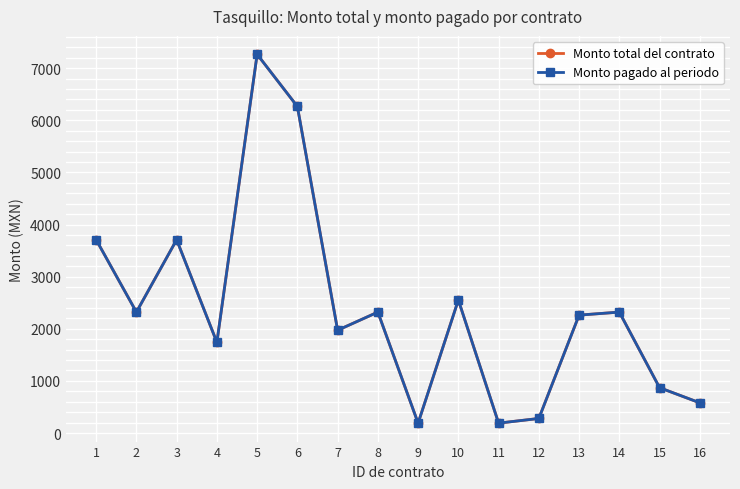

Does the chart have visible grid lines?

Yes